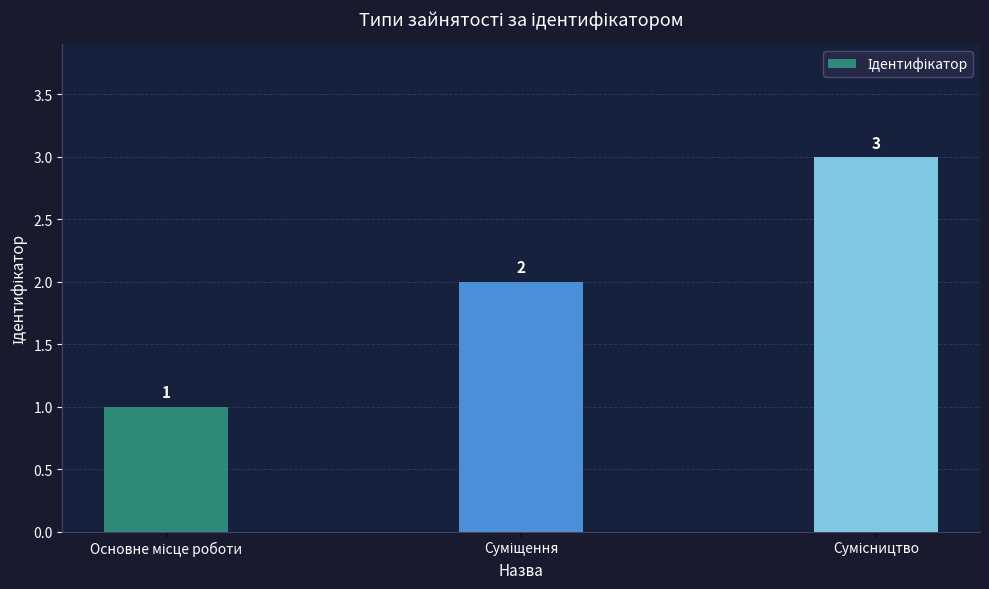

What is the value of the 3rd bar from the left?

3